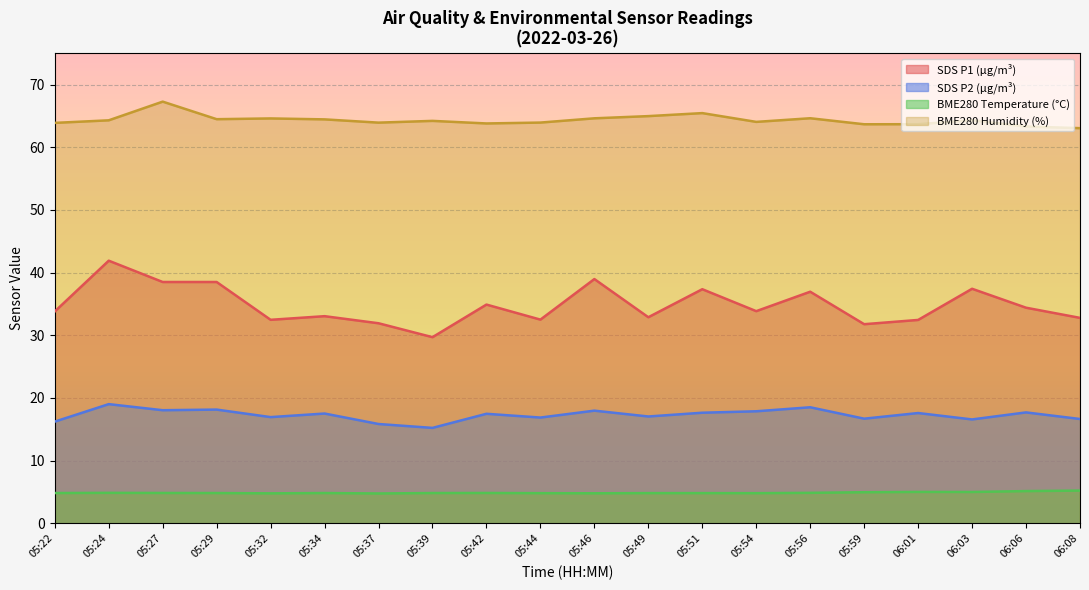

What is the average value of the SDS_P2 series?

16.8